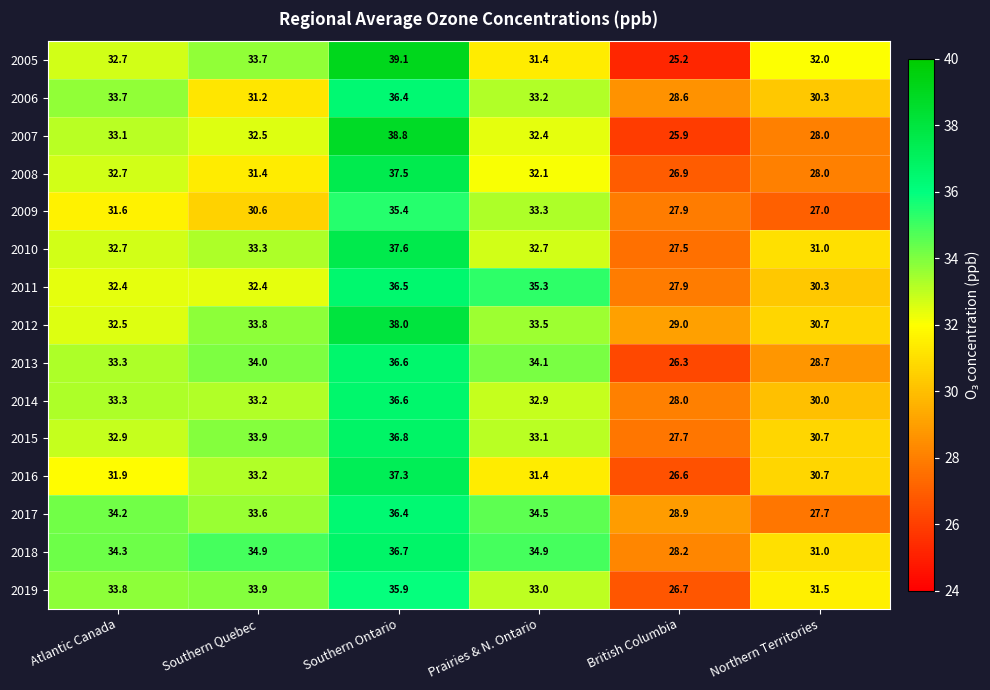

At which category does the chart reach its minimum across all series?

British Columbia